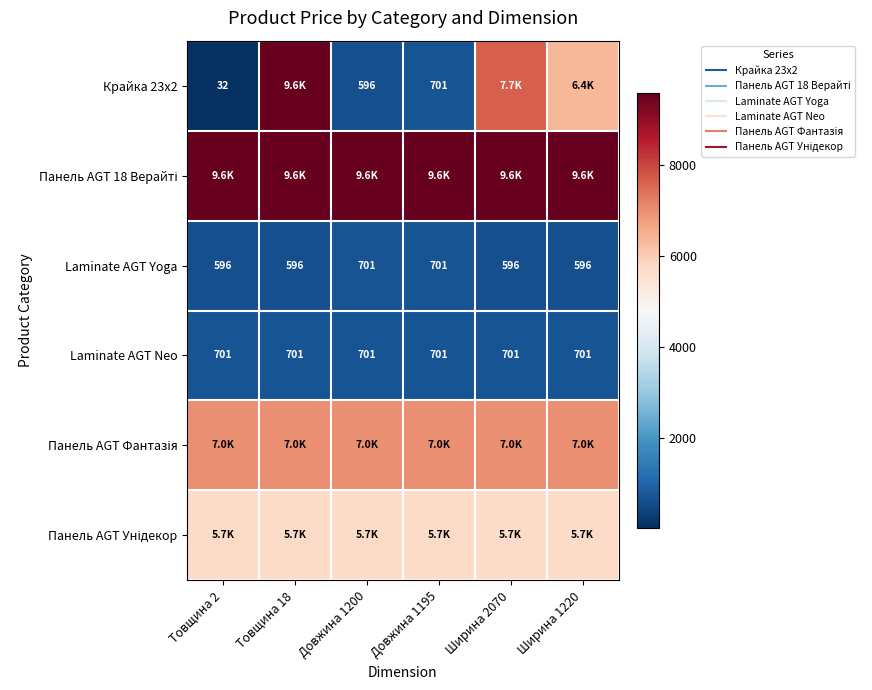

What is the total value across all series at Ширина 2070?

31303.7